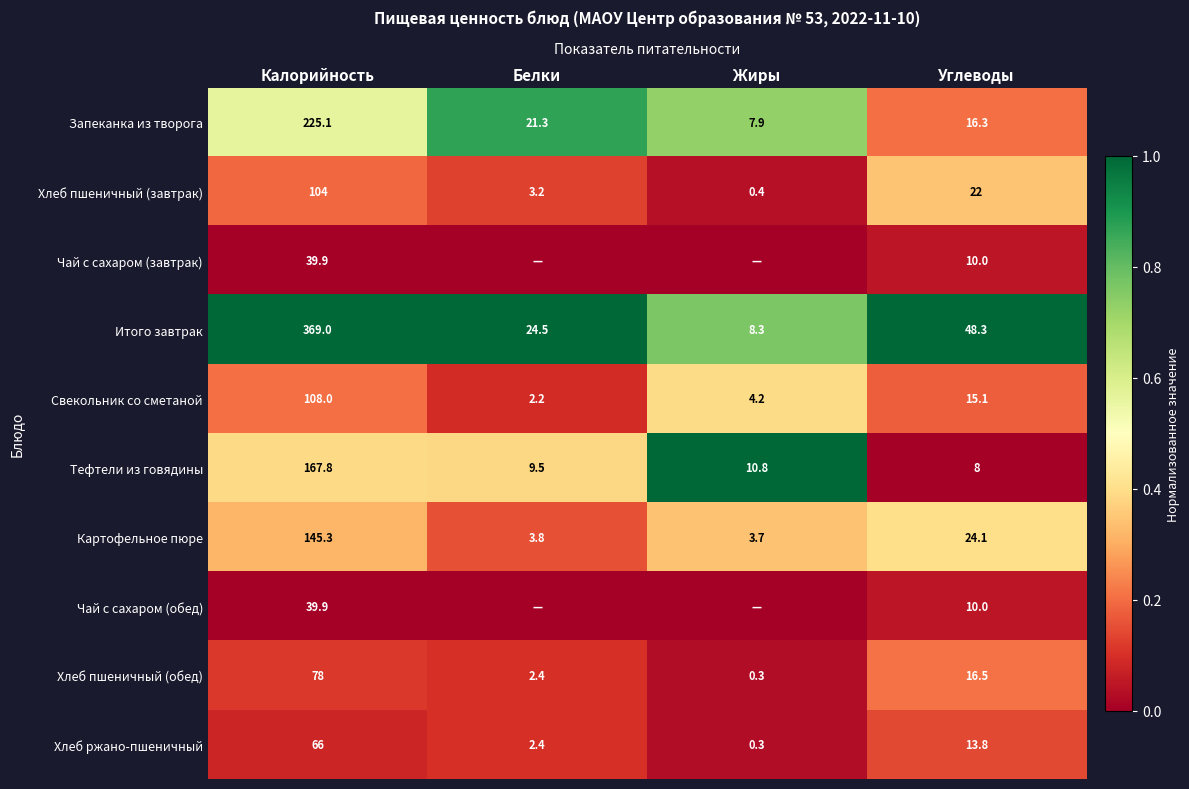

Is it true that Хлеб пшеничный (обед) equals 133.6 at Калорийность?

False